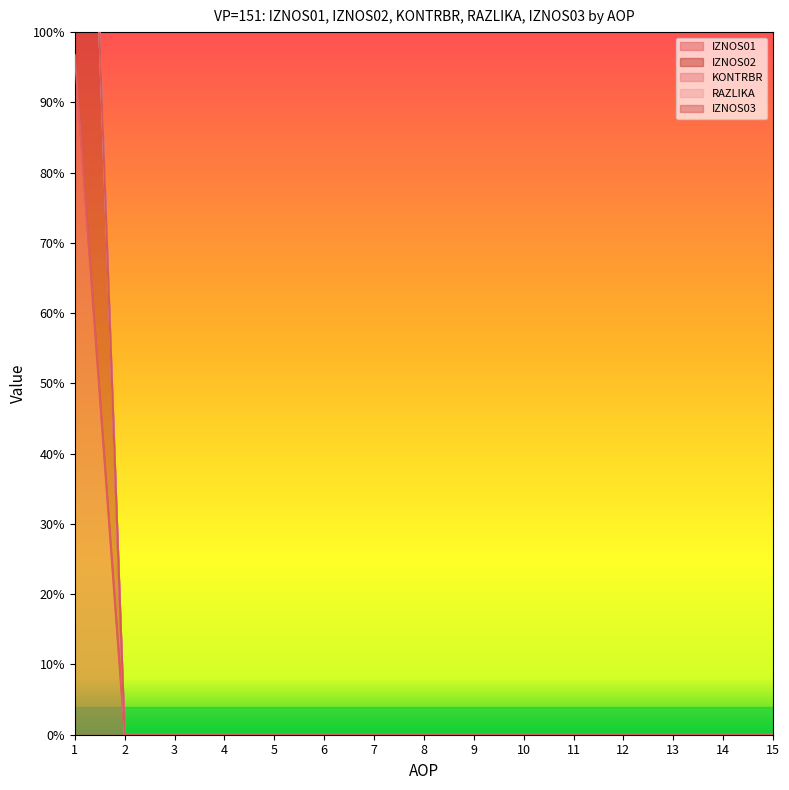

The value of IZNOS02 at 15 is 0.6. True or false?

False